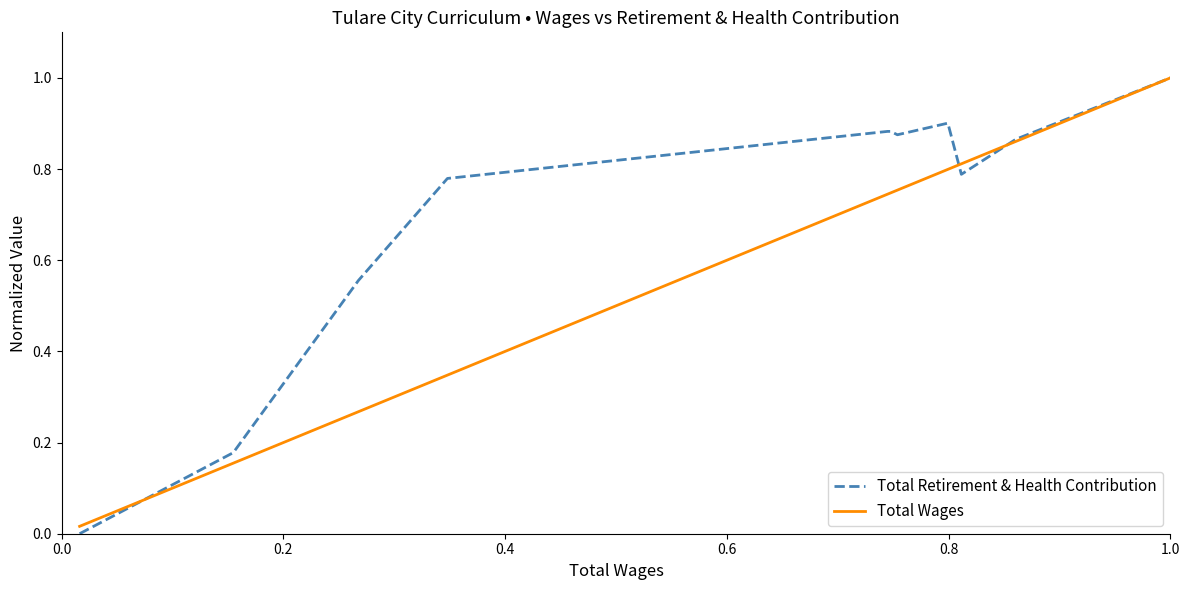

How many lines are shown in the chart?

2